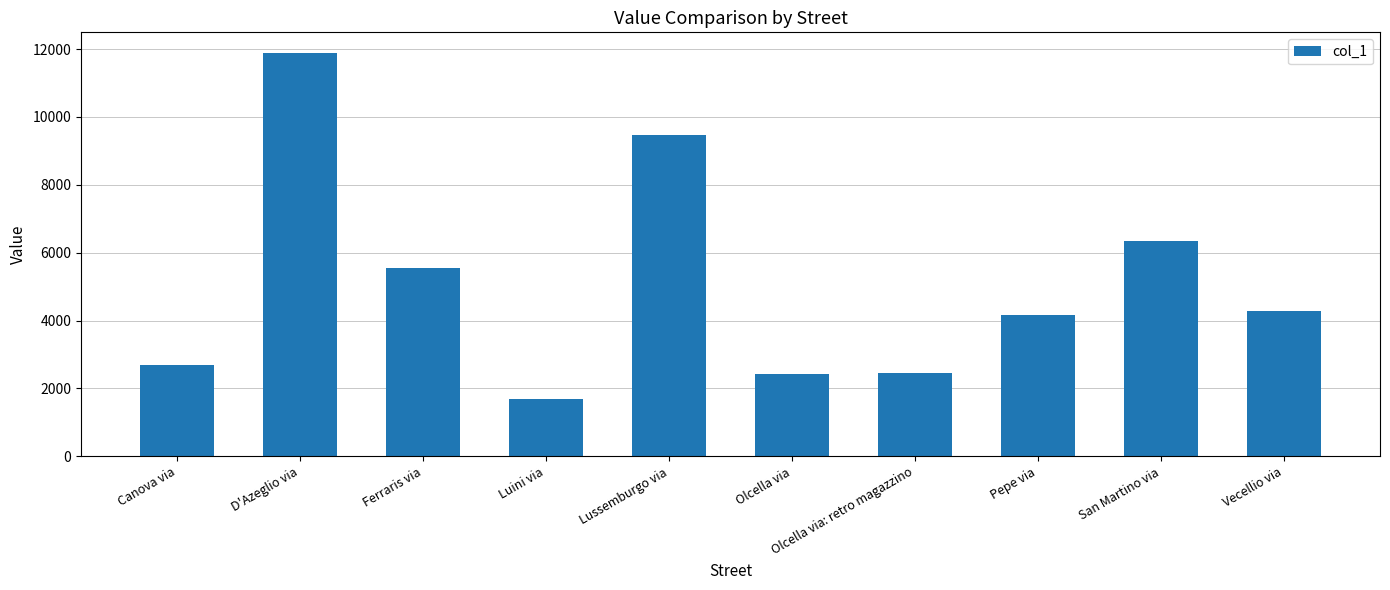

What value does the data have at Olcella via, to the nearest 10?

2430